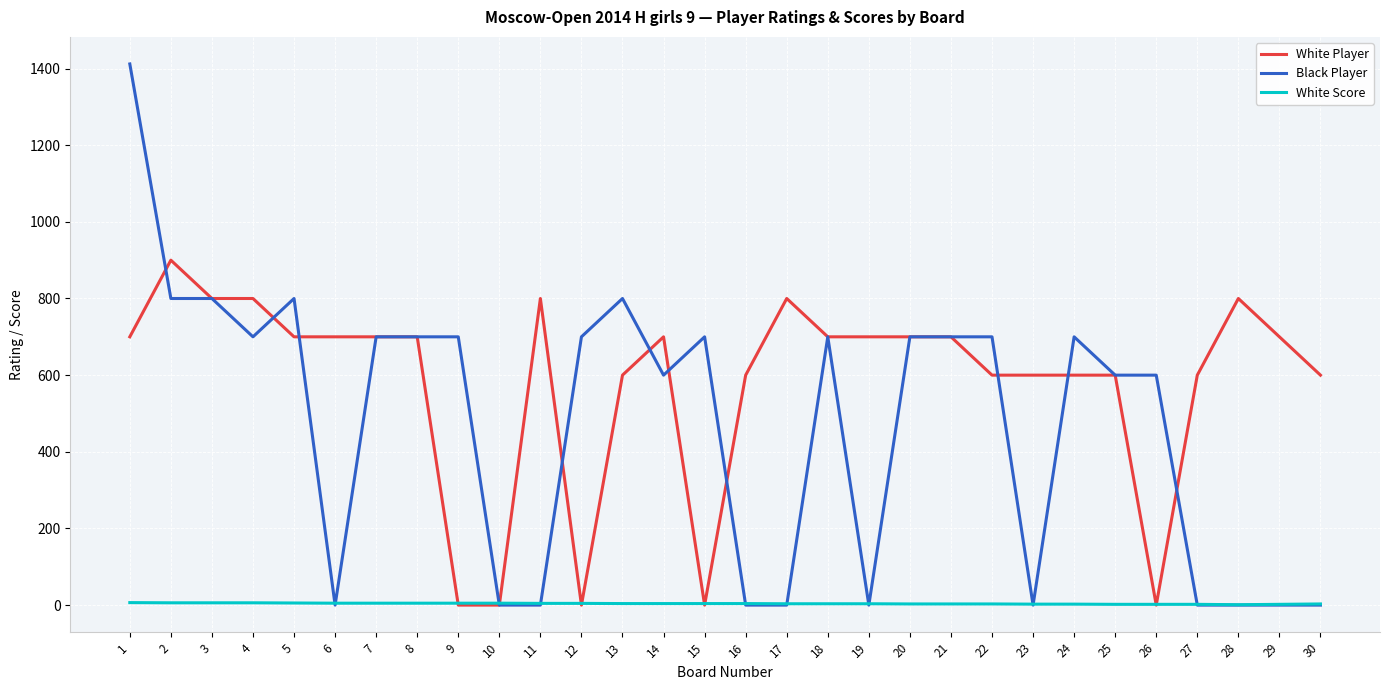

The value of Black Player at 24 is 700.0. True or false?

True